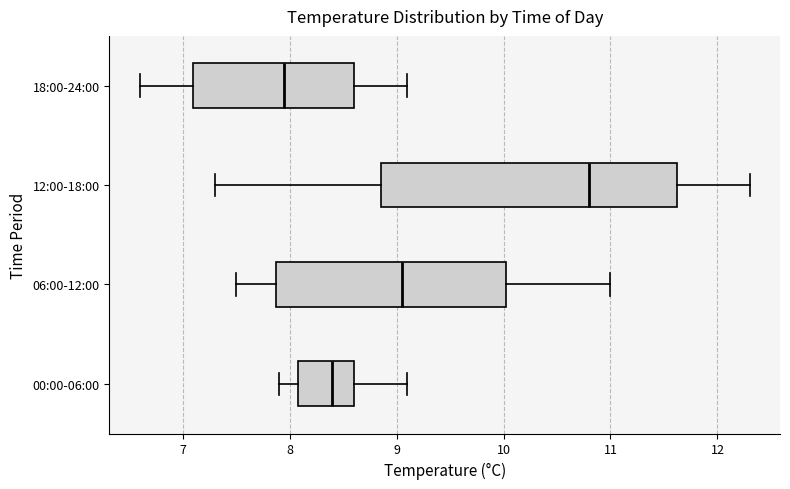

Reading bottom to top, read every box against the x-axis: the position of its median line, the range the box covers, and the ends of its whiskers. The values are not printed on the chart, so give them approximately, as read against the axis.

00:00-06:00: median 8.4, box 8.1 to 8.6, whiskers 7.9 to 9.1
06:00-12:00: median 9.1, box 7.9 to 10.0, whiskers 7.5 to 11.0
12:00-18:00: median 10.8, box 8.9 to 11.6, whiskers 7.3 to 12.3
18:00-24:00: median 8.0, box 7.1 to 8.6, whiskers 6.6 to 9.1